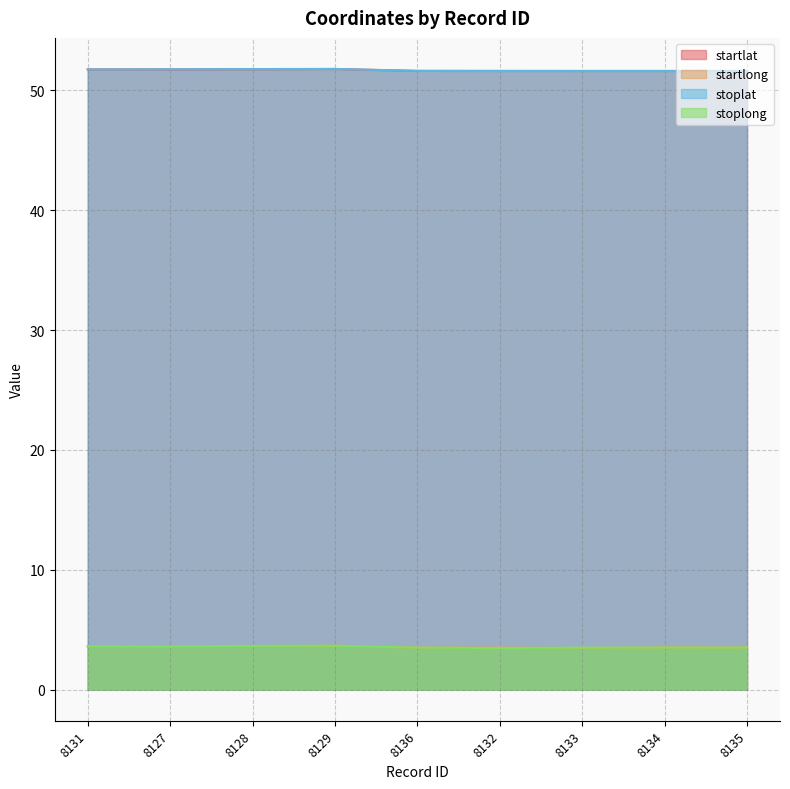

True or false: stoplat and startlat cross at least once.

True